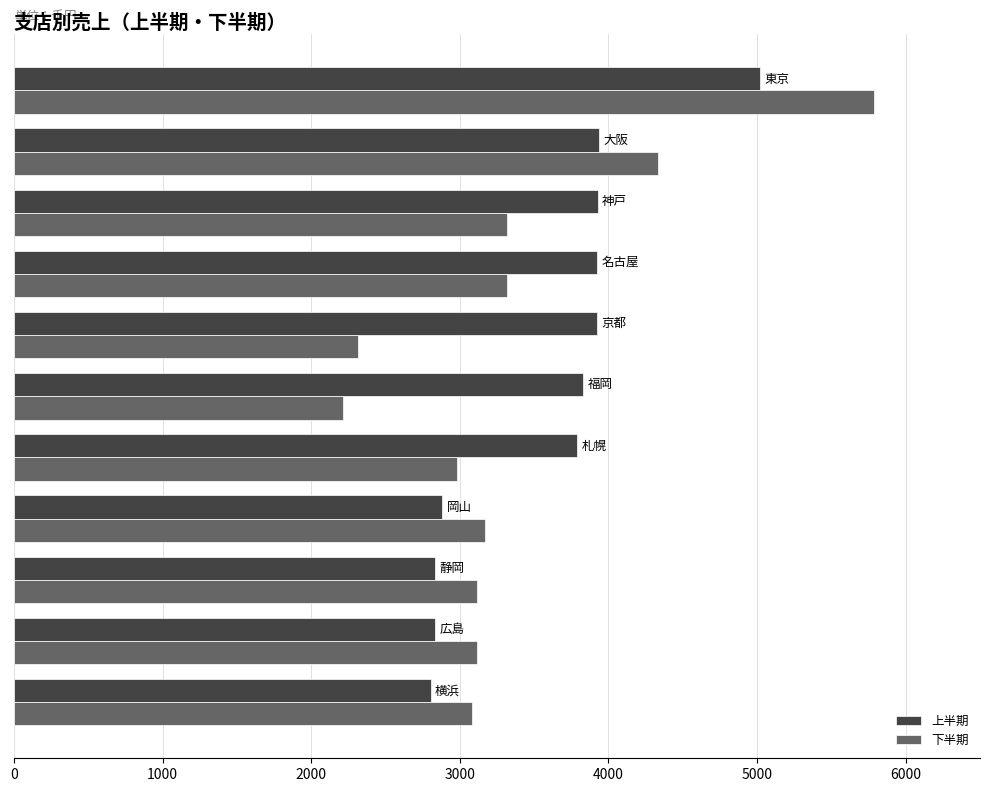

What is the average value of the 上半期 series?

3609.1